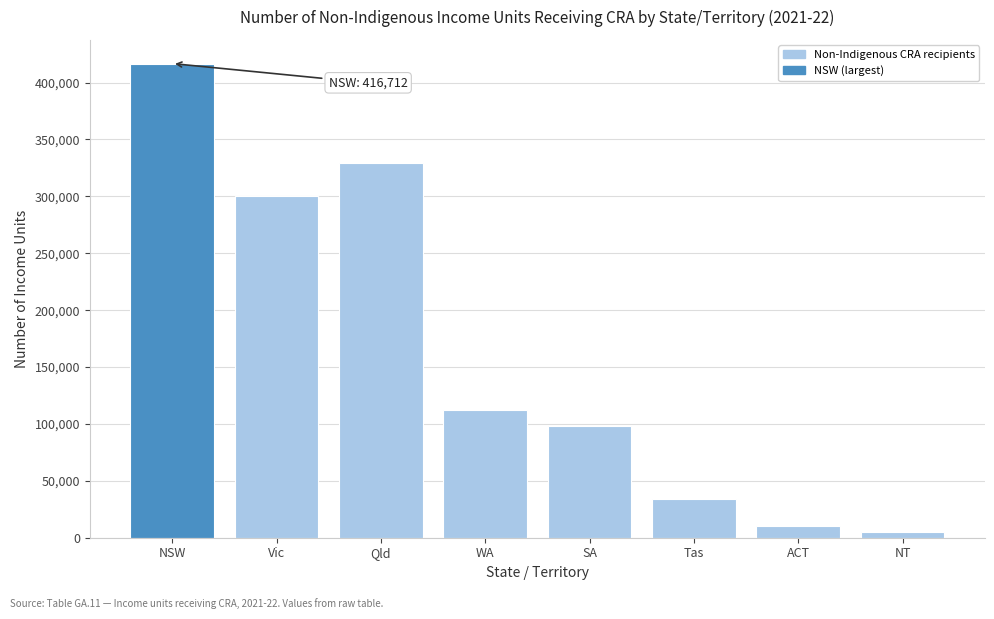

Reading left to right, list all the values displayed in this chart.

NSW=416712	Vic=300039	Qld=329644	WA=112486	SA=97887	Tas=34386	ACT=10609	NT=5438